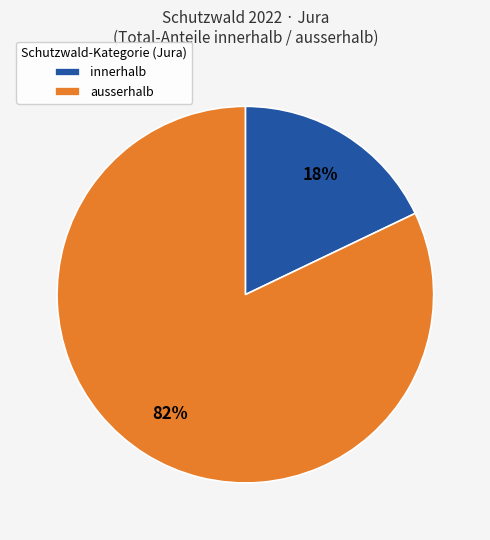

Which has a higher value, innerhalb or ausserhalb?

ausserhalb